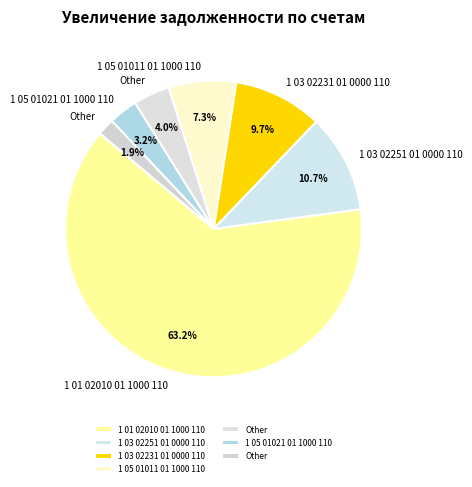

To the nearest percent, what is the average slice percentage?

14%